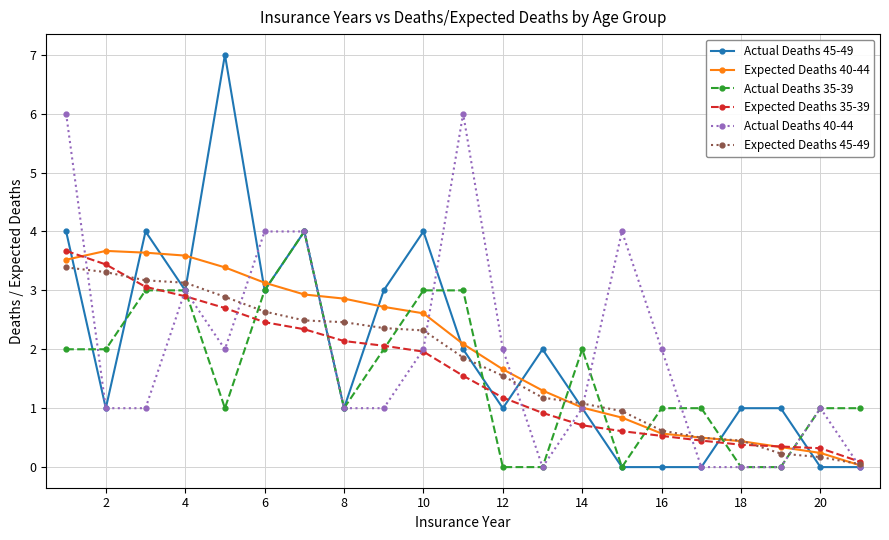

What is the greatest value displayed?

7.0